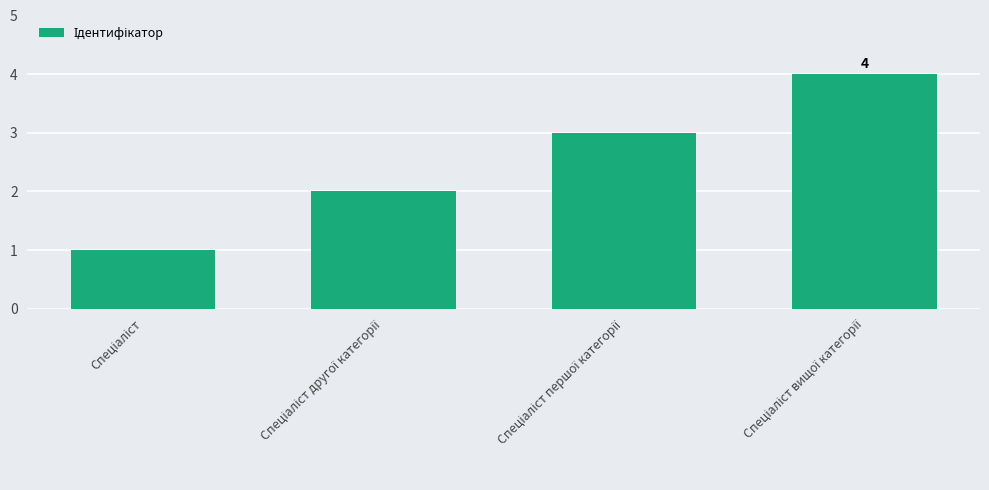

What is the maximum value shown in the chart?

4